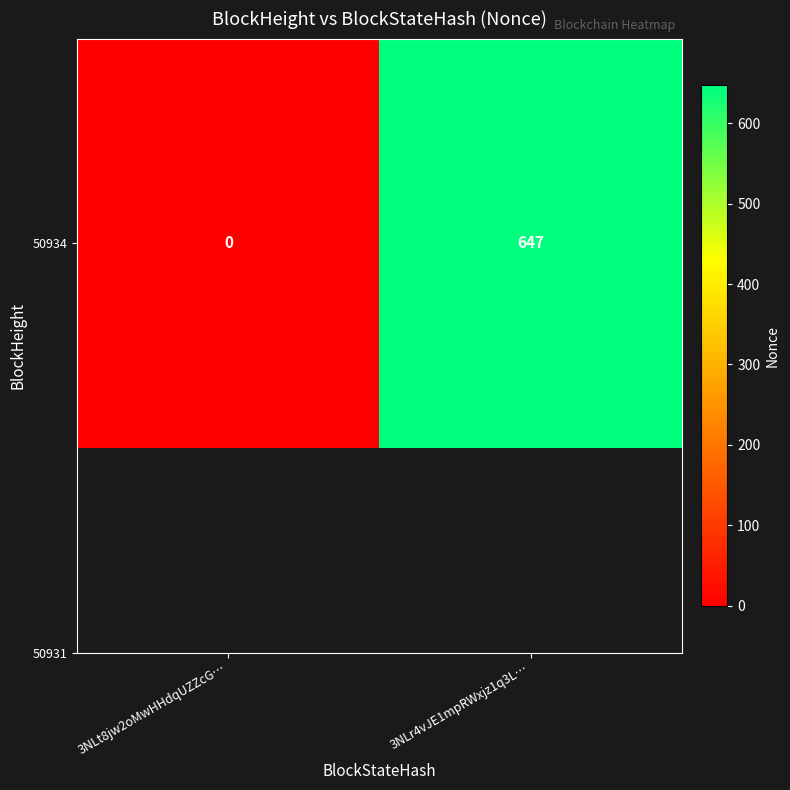

Reading left to right, extract all data points from this chart.

0	647